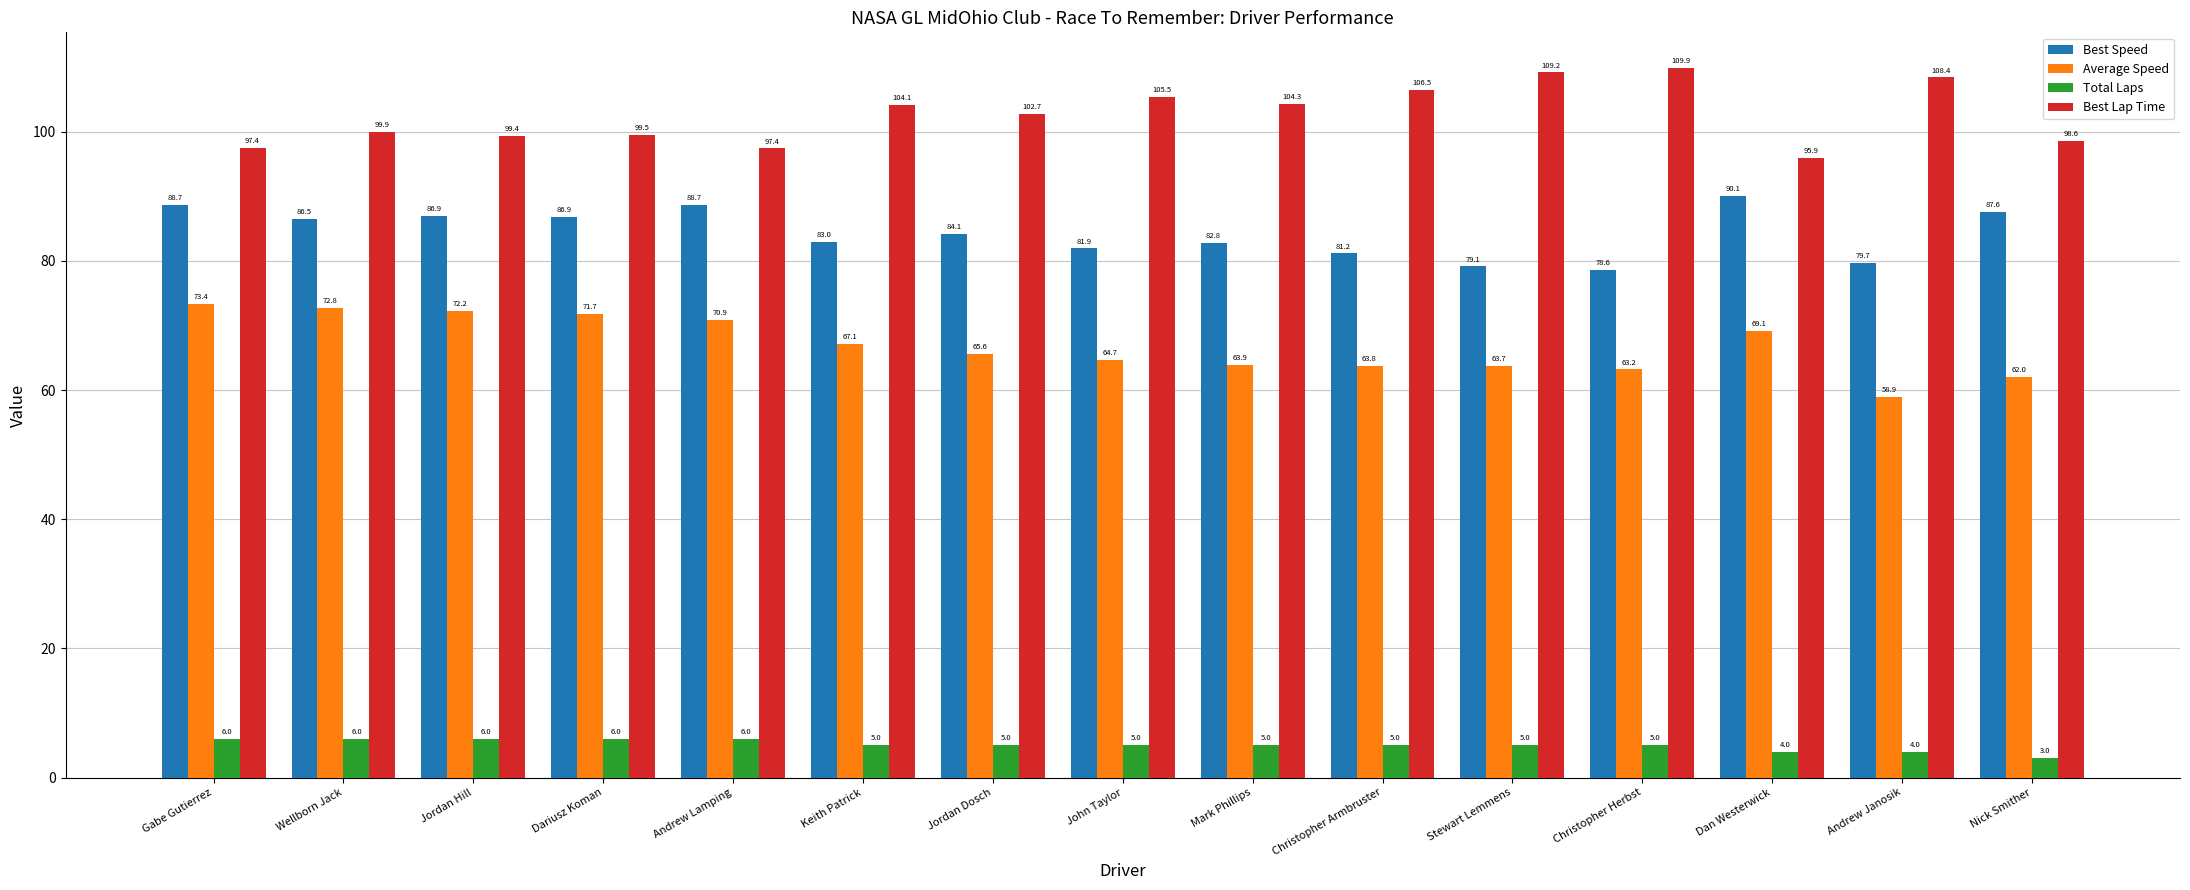

What value does the Average Speed series have at Dariusz Koman?

71.7